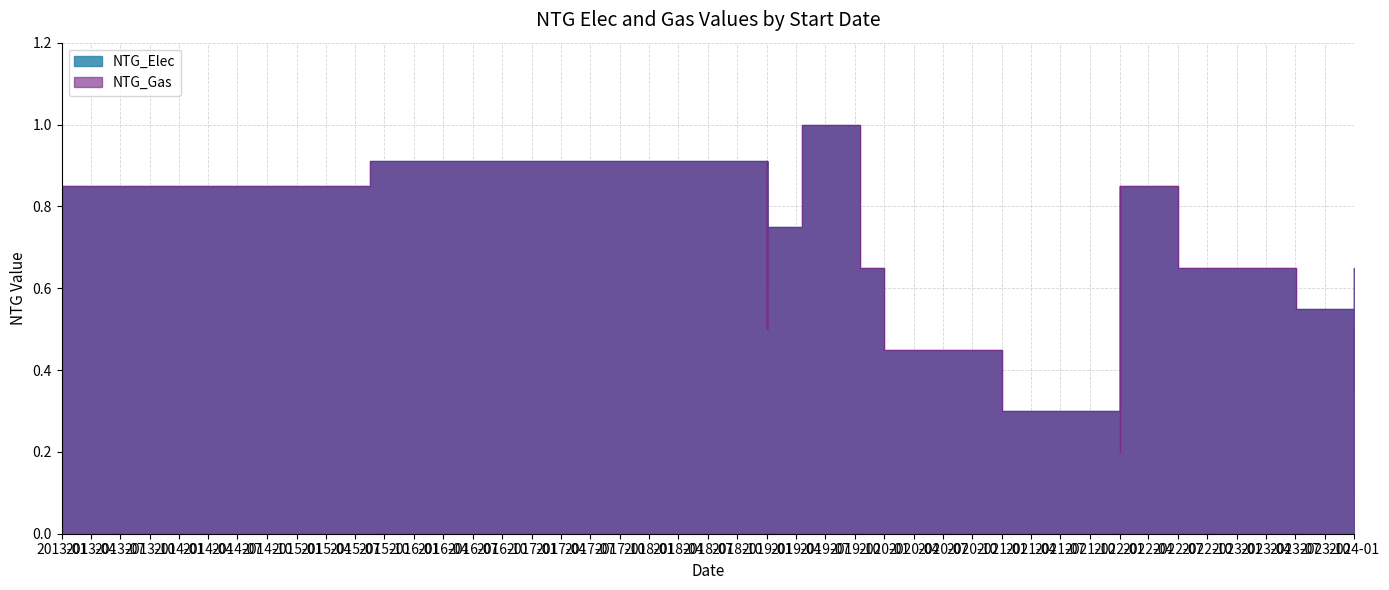

What is the maximum value for NTG_Gas?

1.0